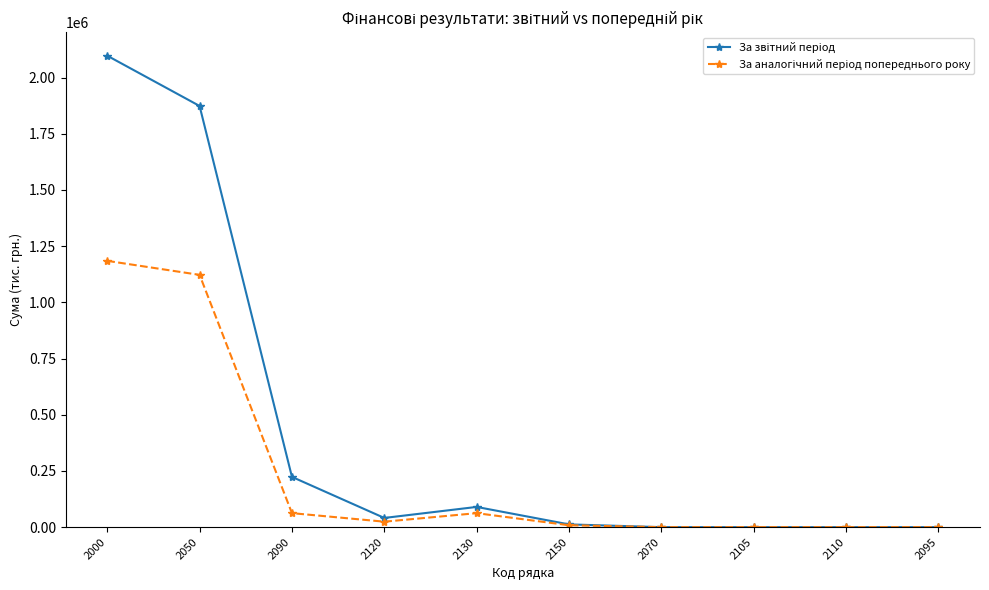

At which category is the sum across all series the highest?

2000